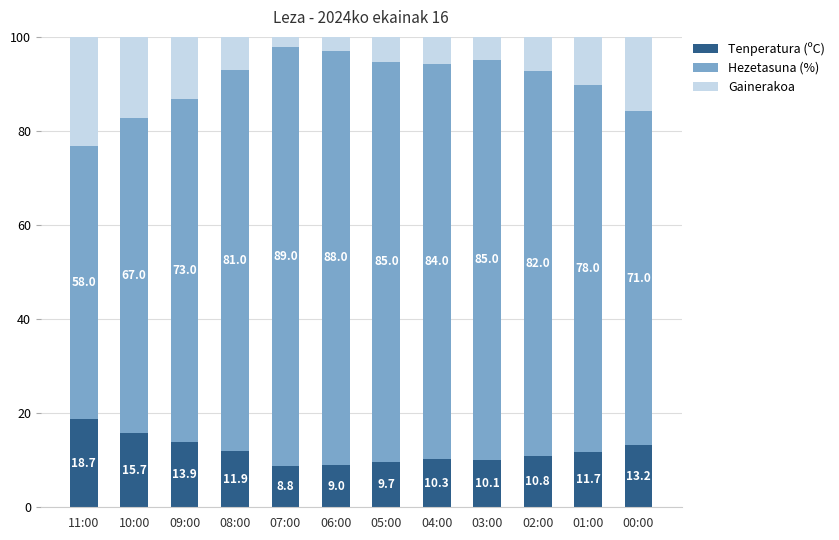

Reading left to right, transcribe the values for Tenperatura (ºC).

11:00=18.7	10:00=15.7	09:00=13.9	08:00=11.9	07:00=8.8	06:00=9.0	05:00=9.7	04:00=10.3	03:00=10.1	02:00=10.8	01:00=11.7	00:00=13.2